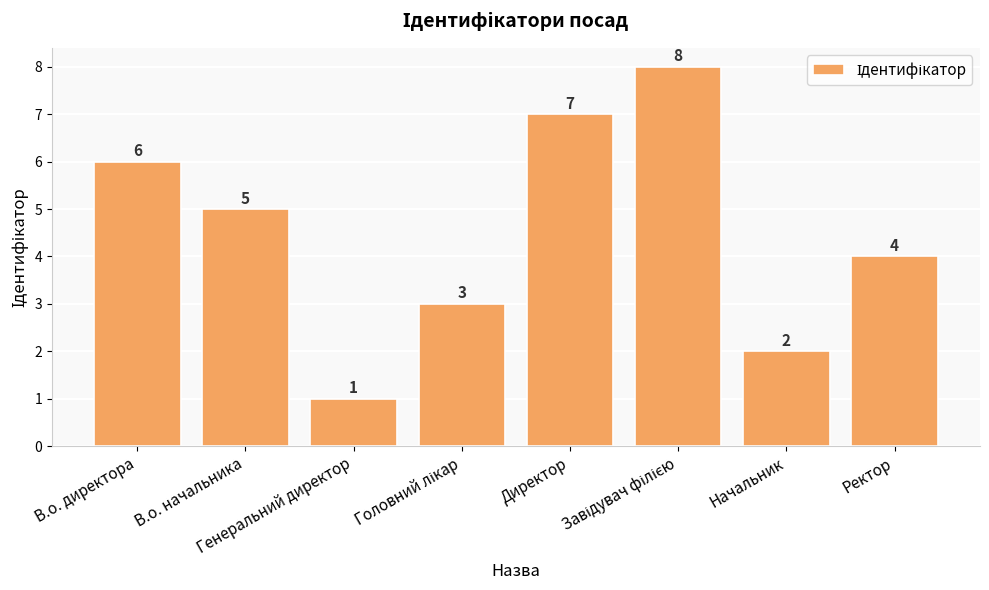

What is the difference between the maximum and minimum values?

7